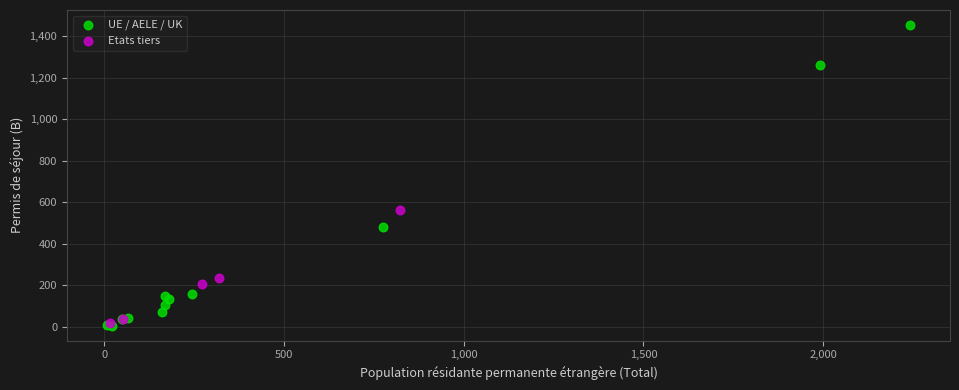

Which series has the widest spread of Y values?

UE / AELE / UK